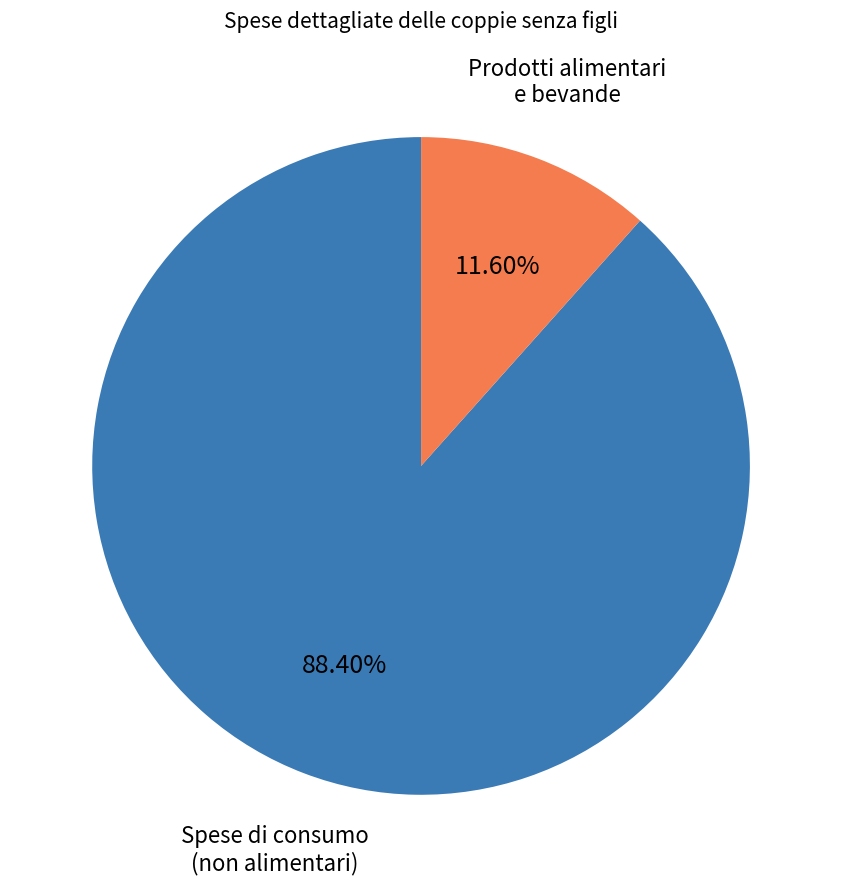

Do Prodotti alimentari e bevande and Spese di consumo (non alimentari) together represent more than half of the pie?

Yes